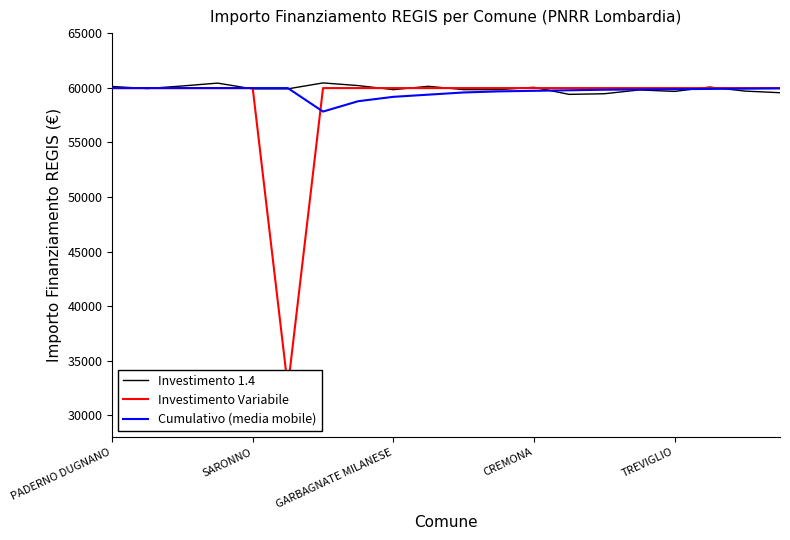

At which label does Cumulativo (media mobile) reach its peak?

PADERNO DUGNANO